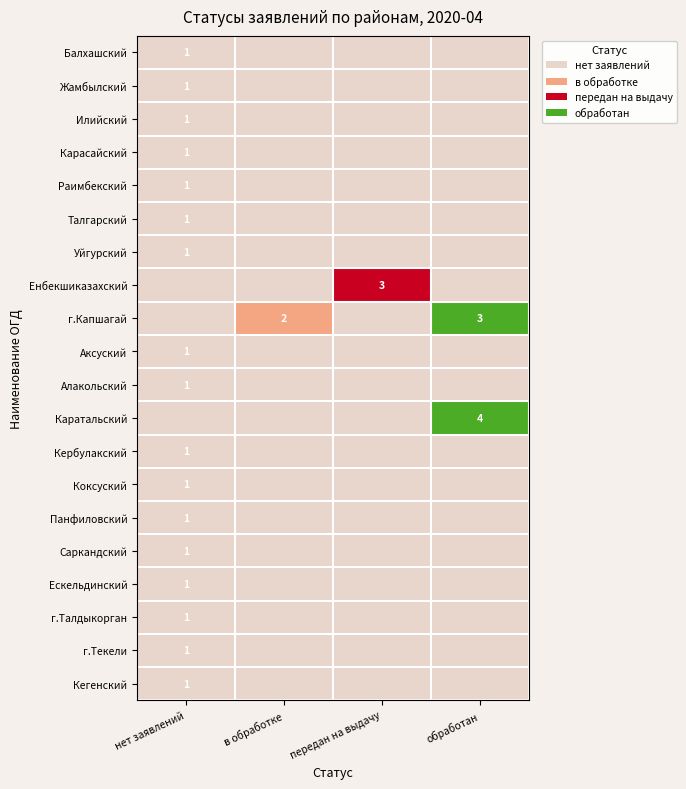

True or false: г.Талдыкорган has a value of 0 at нет заявлений.

False